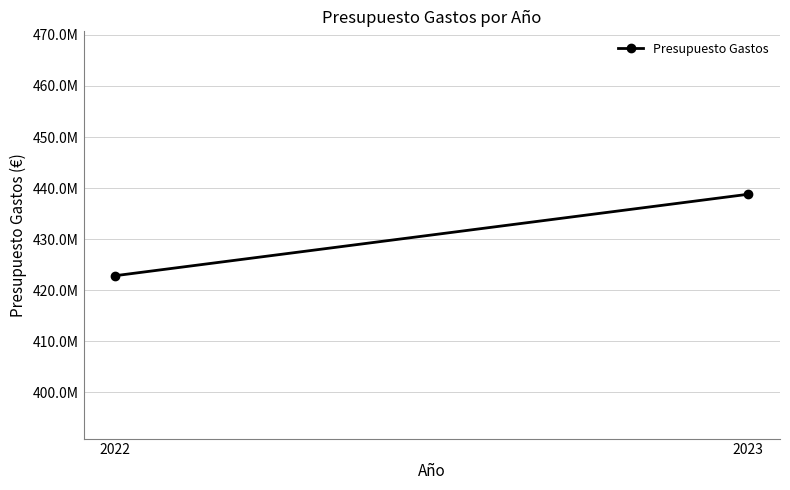

What is the maximum value shown in the chart?

438800420